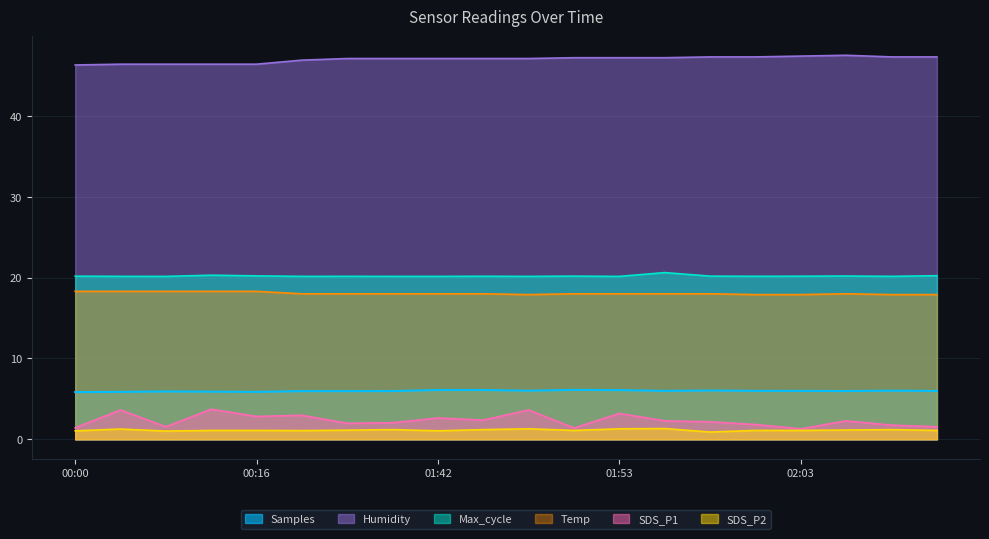

Which series has the largest range (max minus min)?

SDS_P1